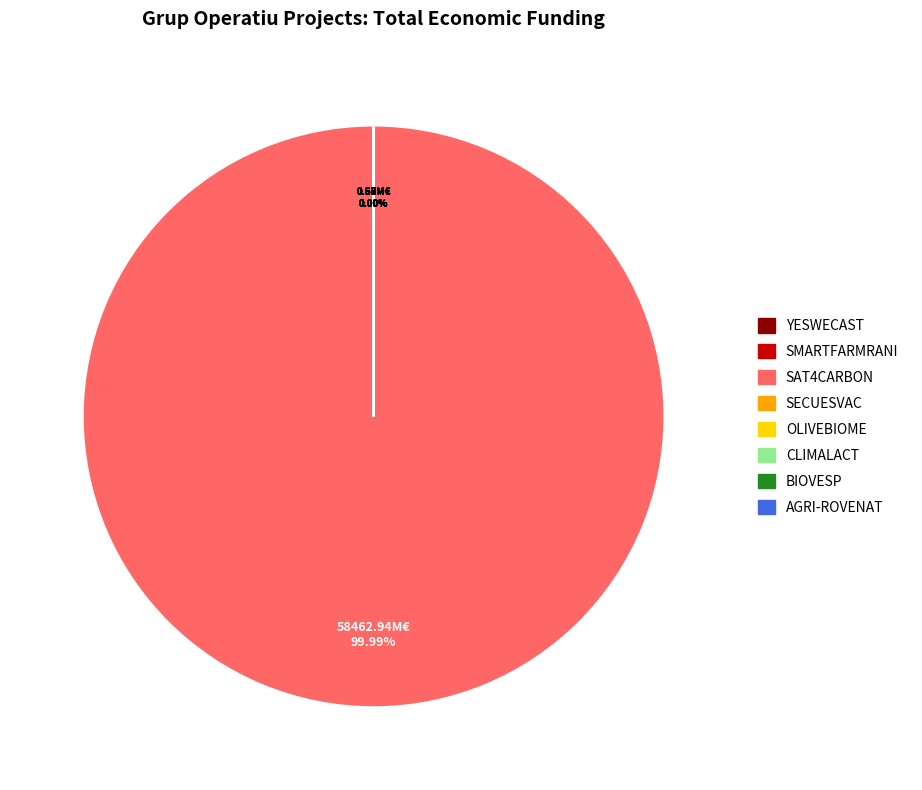

Does any single category account for the majority?

Yes